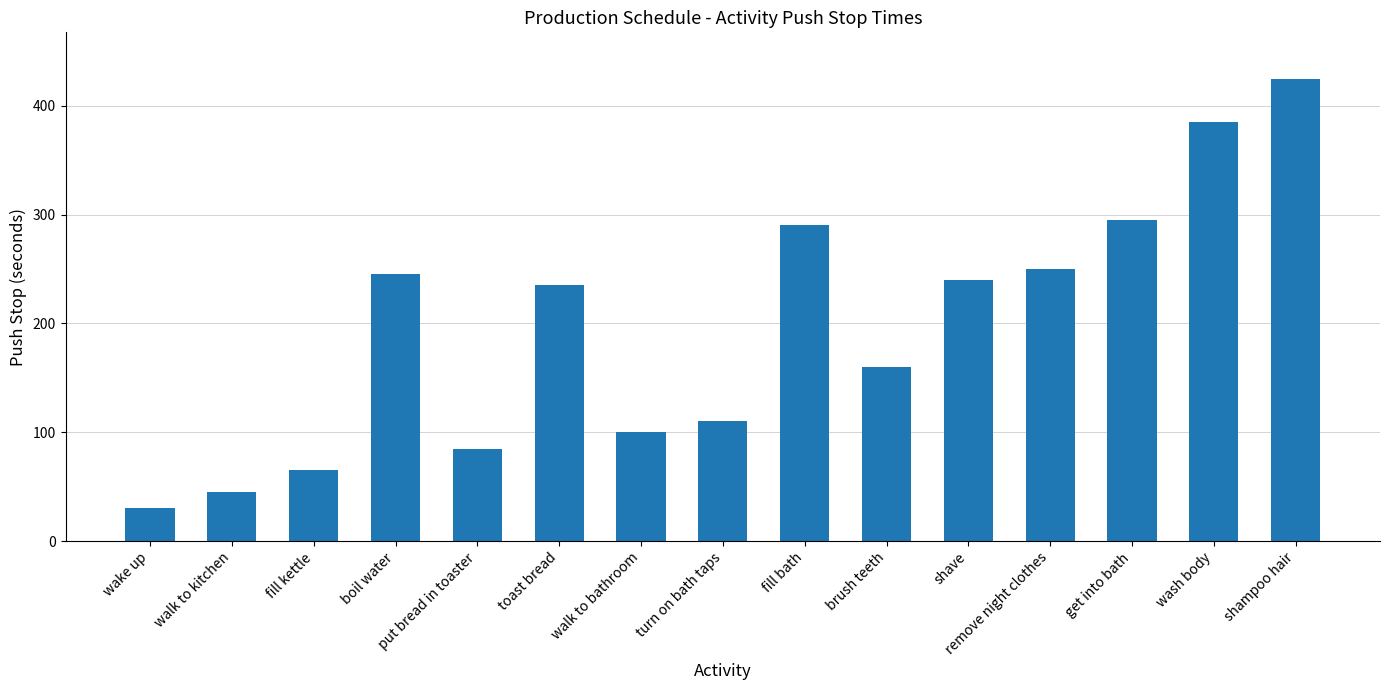

True or false: the data shows 122 at fill bath.

False